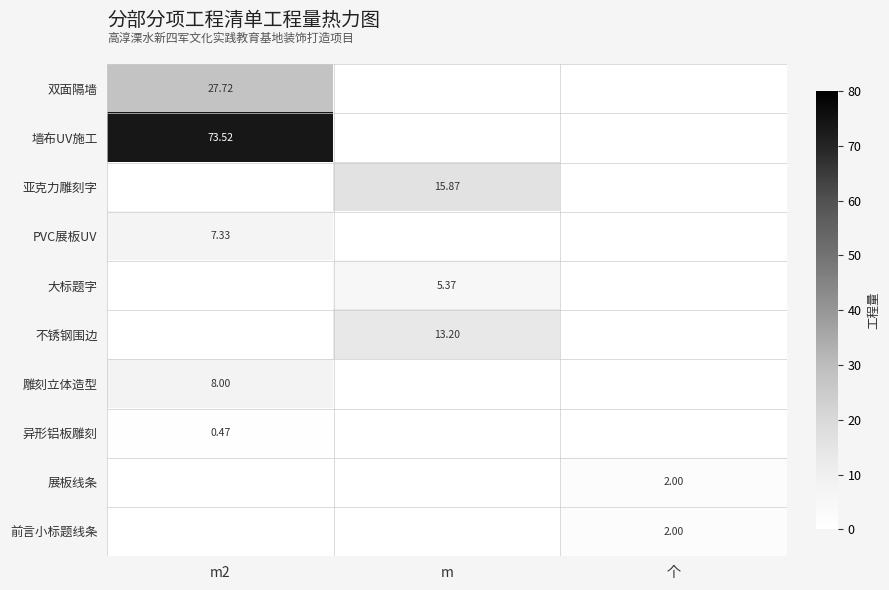

Rank the series at m from lowest to highest value.

双面隔墙, 墙布UV施工, PVC展板UV, 雕刻立体造型, 异形铝板雕刻, 展板线条, 前言小标题线条, 大标题字, 不锈钢围边, 亚克力雕刻字